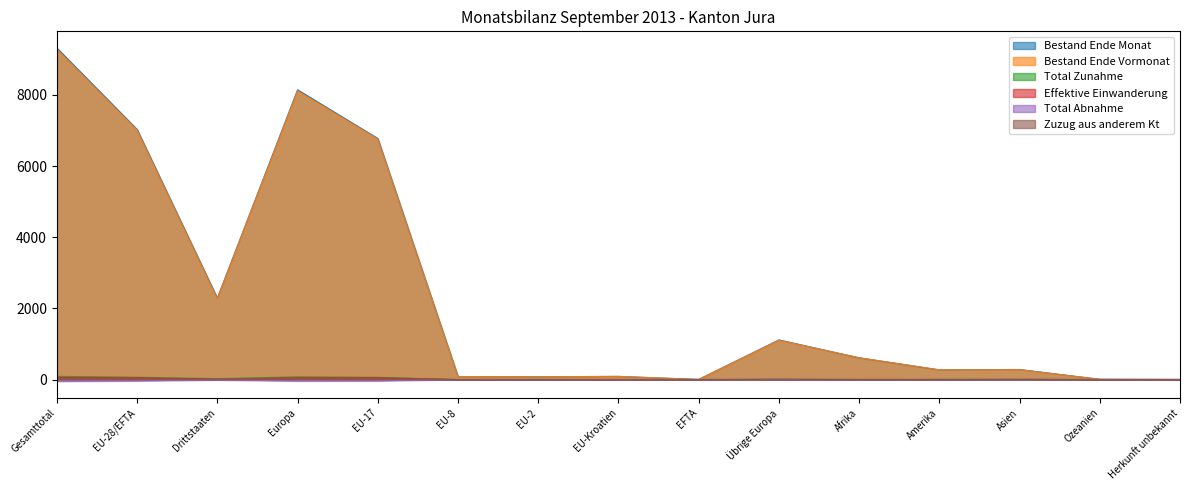

Which has a higher value, Herkunft unbekannt or Drittstaaten?

Drittstaaten